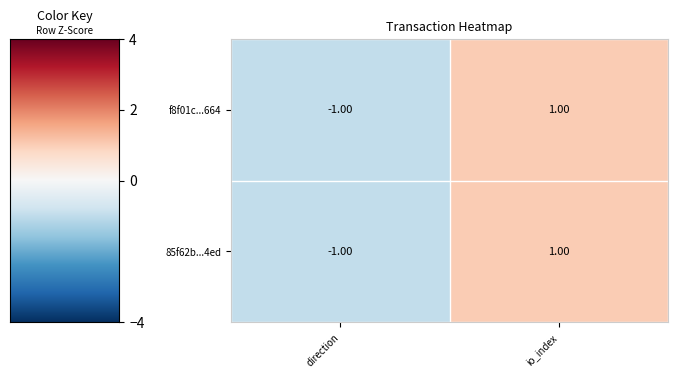

At which category is the sum across all series the highest?

io_index